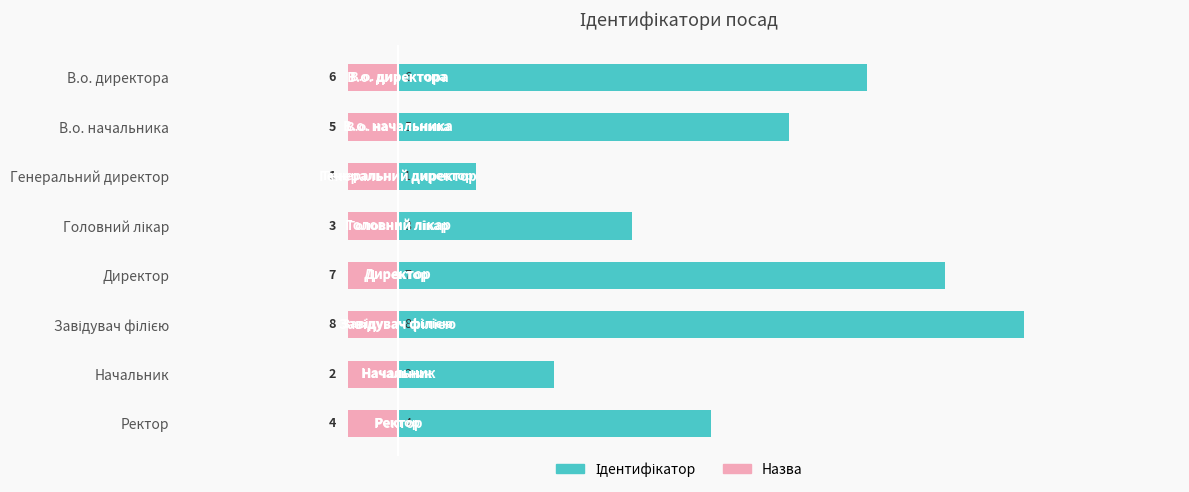

Is it true that Назва (відображення) equals 0.3 at 2?

False